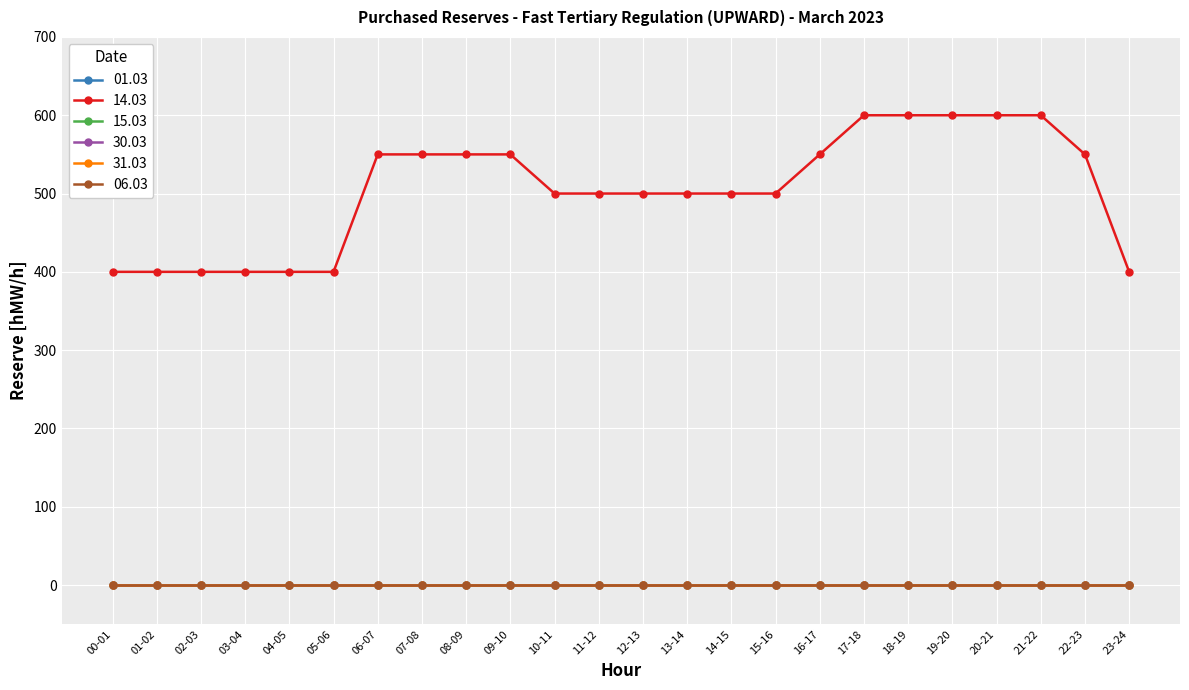

True or false: 06.03 and 01.03 intersect in this chart.

False